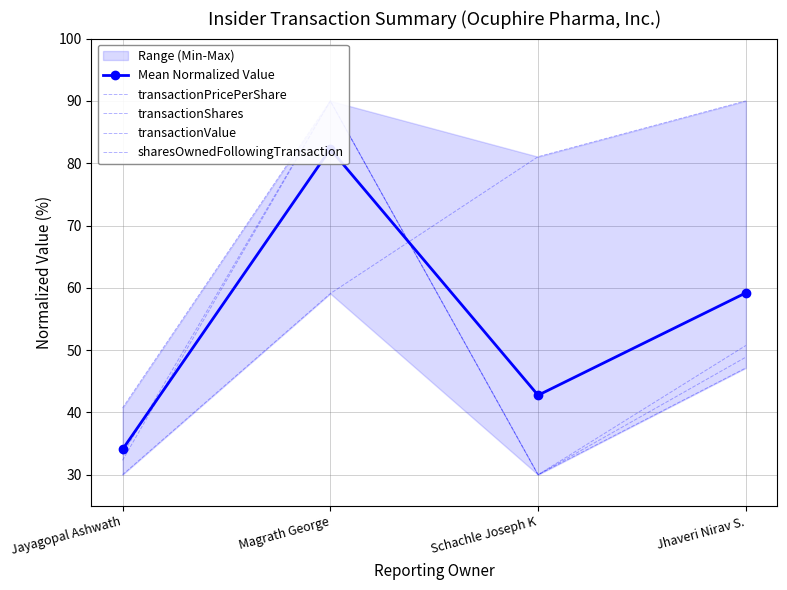

How many data points in sharesOwnedFollowingTransaction are less than 50?

2